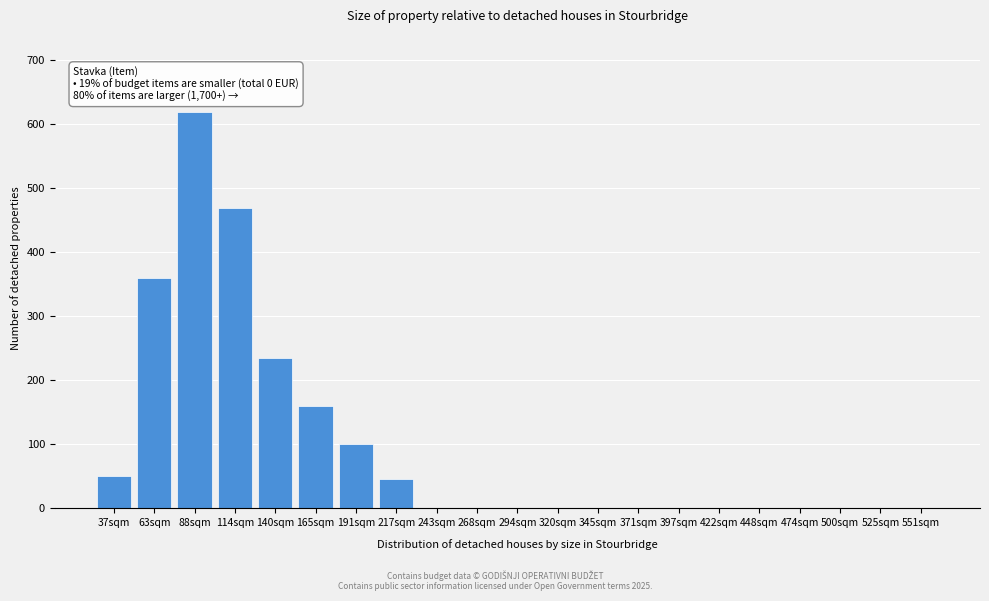

Reading right to left, extract all data points from this chart.

551sqm=0	525sqm=0	500sqm=0	474sqm=0	448sqm=0	422sqm=0	397sqm=0	371sqm=0	345sqm=0	320sqm=0	294sqm=0	268sqm=0	243sqm=0	217sqm=45	191sqm=100	165sqm=160	140sqm=235	114sqm=470	88sqm=620	63sqm=360	37sqm=50